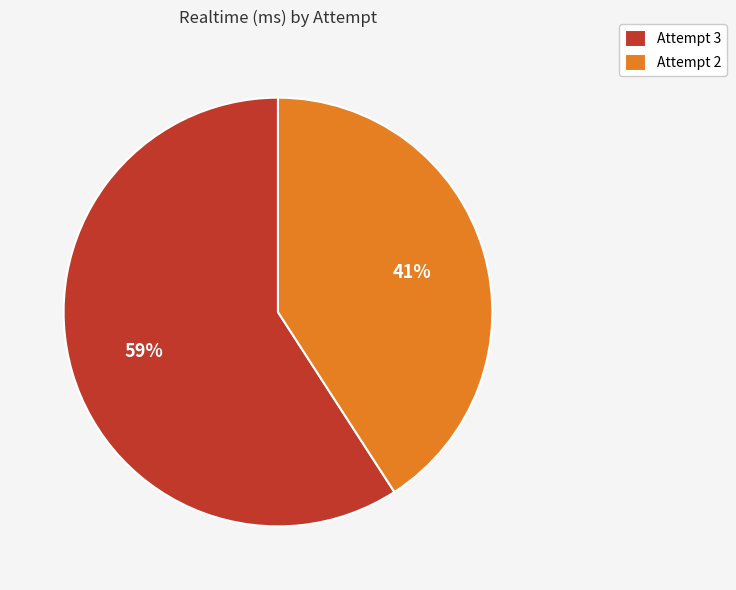

Rank the categories by value from highest to lowest.

Attempt 3, Attempt 2